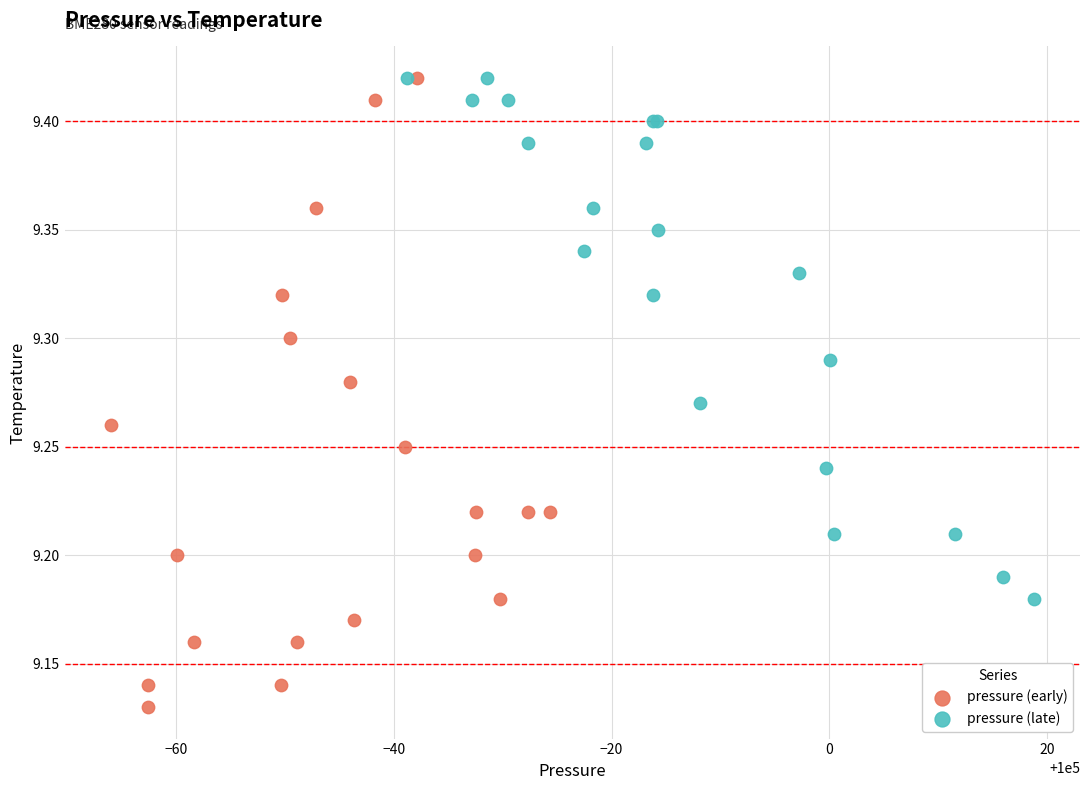

Which series has the widest spread of Y values?

pressure (early)